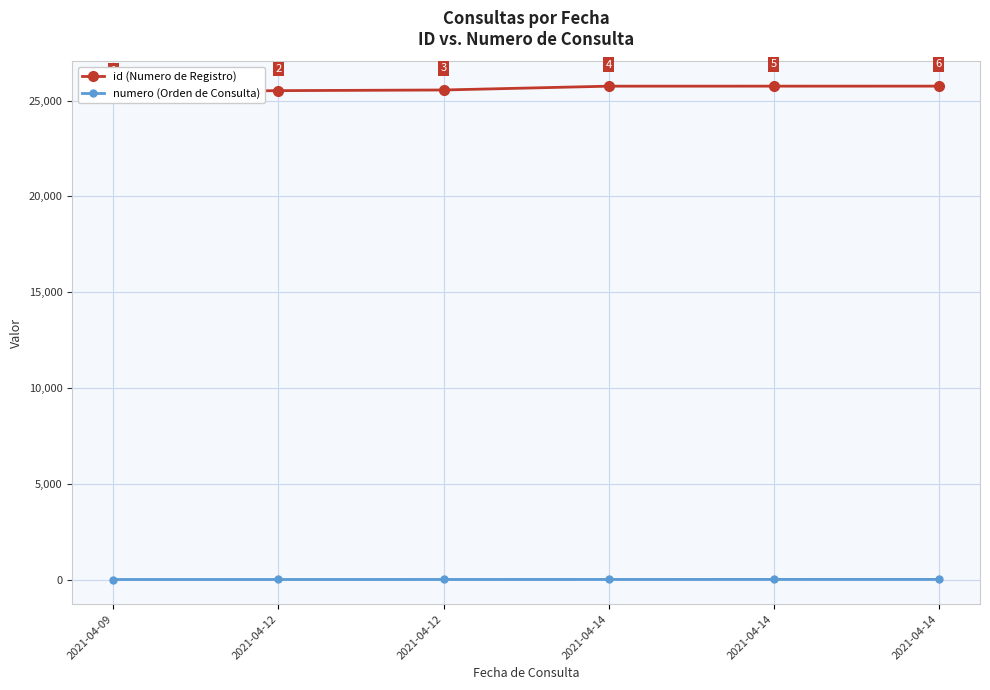

What is the difference between the maximum and minimum values in the id (Numero de Registro) series?

319